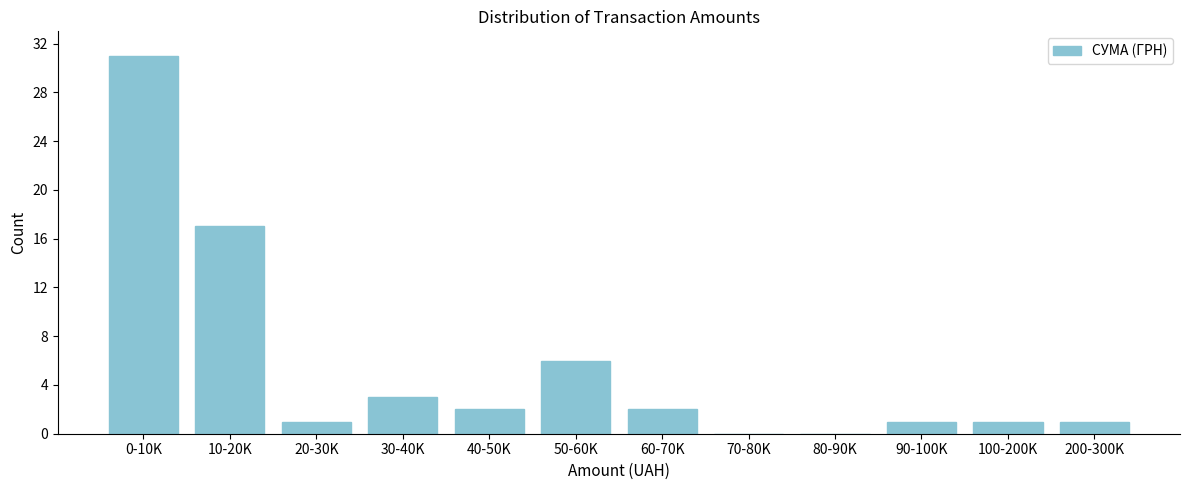

Reading left to right, what are all the values shown in this chart?

0-10K=31	10-20K=17	20-30K=1	30-40K=3	40-50K=2	50-60K=6	60-70K=2	70-80K=0	80-90K=0	90-100K=1	100-200K=1	200-300K=1